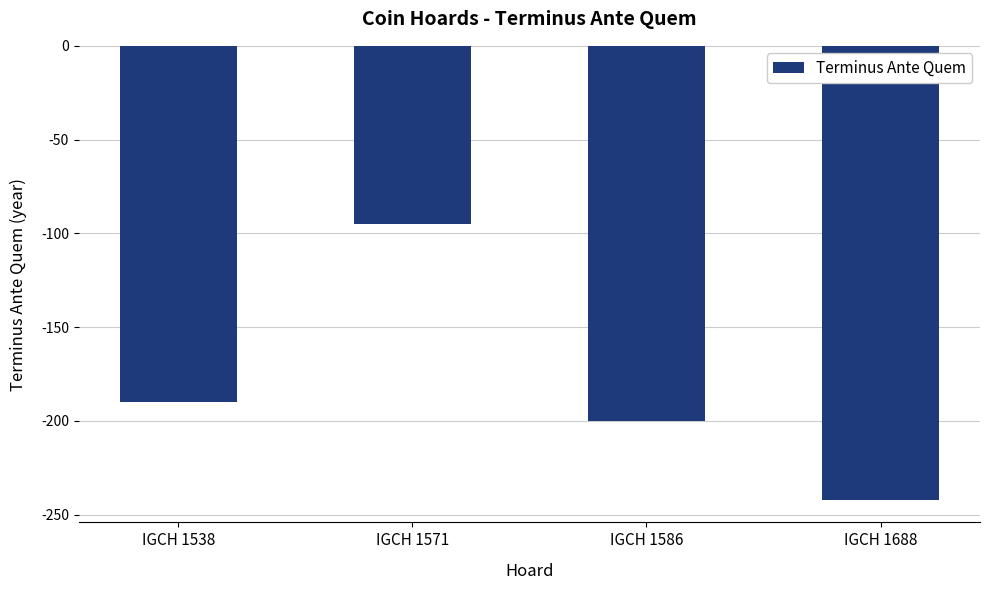

Reading right to left, list all the values displayed in this chart.

-242	-200	-95	-190